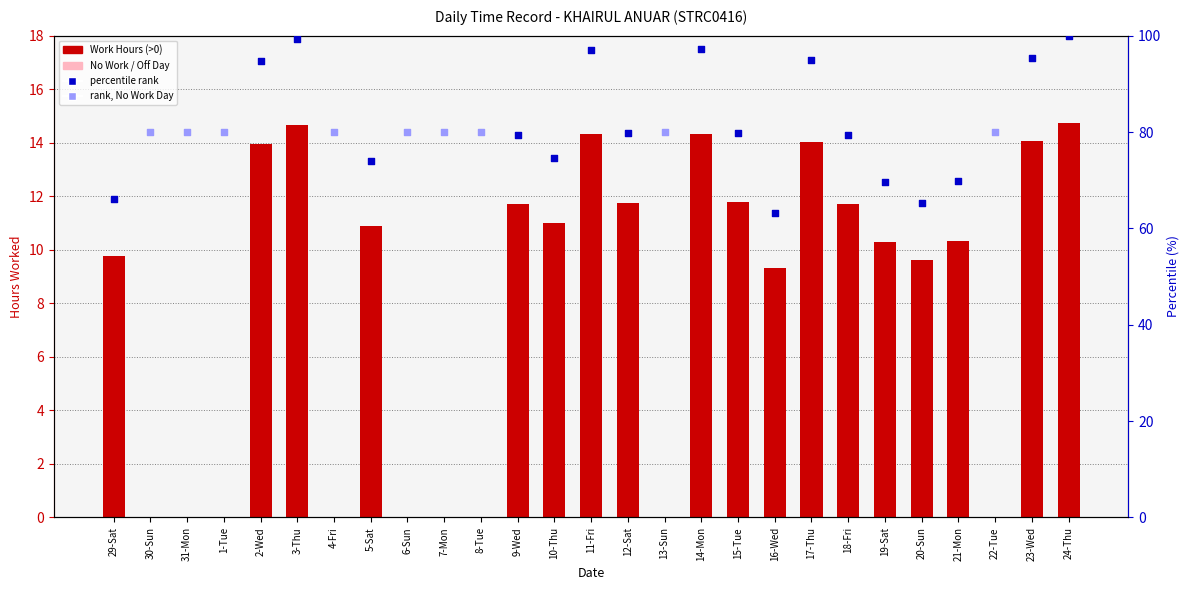

Which has a higher value, 5-Sat or 20-Sun?

5-Sat